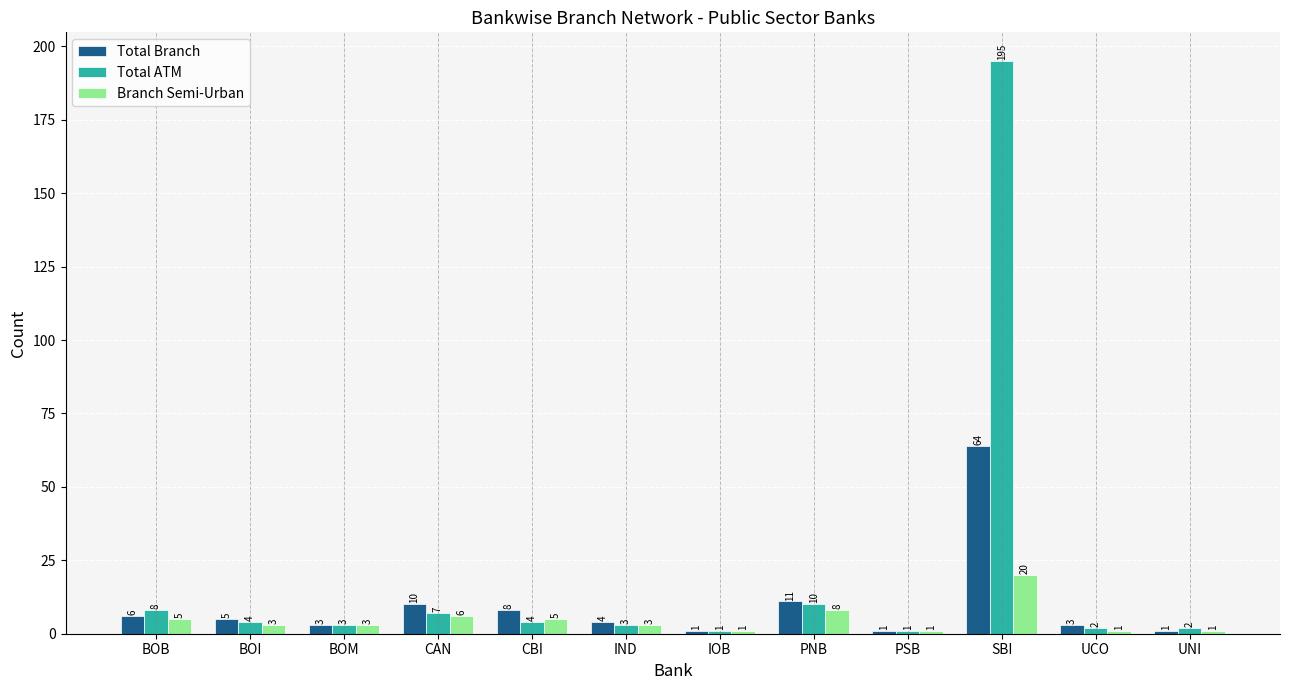

Count the number of categories in the chart.

12